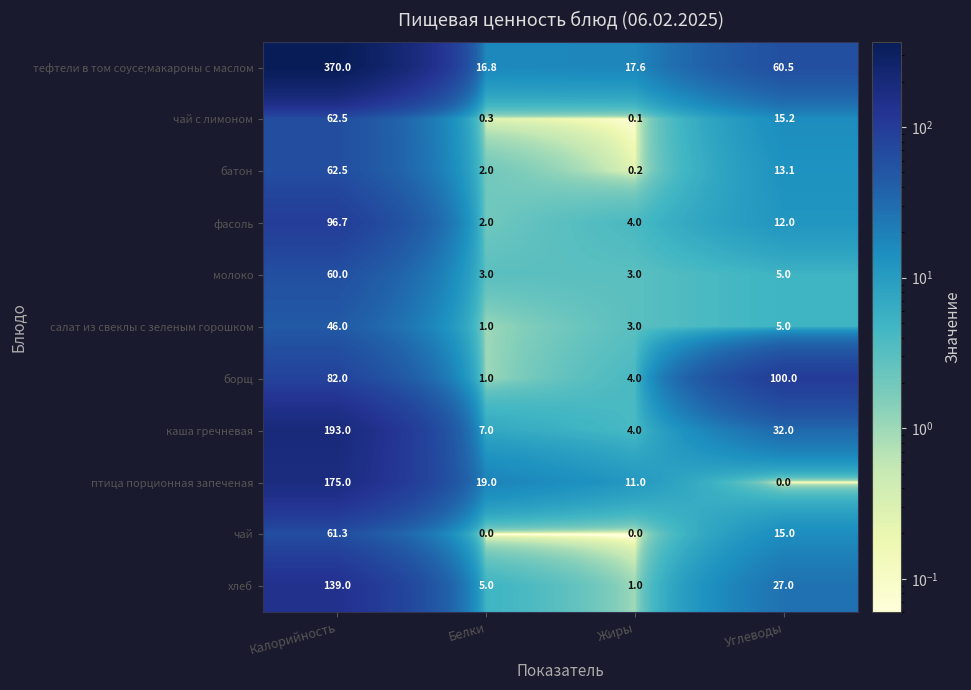

True or false: тефтели в том соусе;макароны с маслом has a value of 17.6 at Жиры.

True